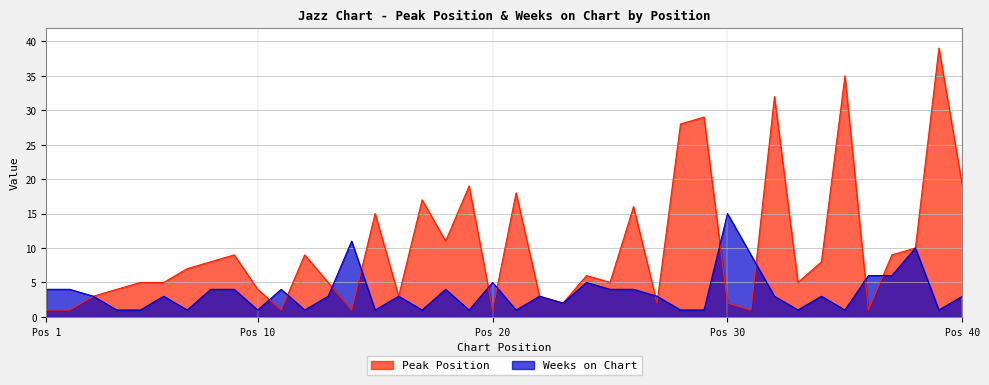

List the series in order of their overall mean, lowest first.

Weeks on Chart, Peak Position